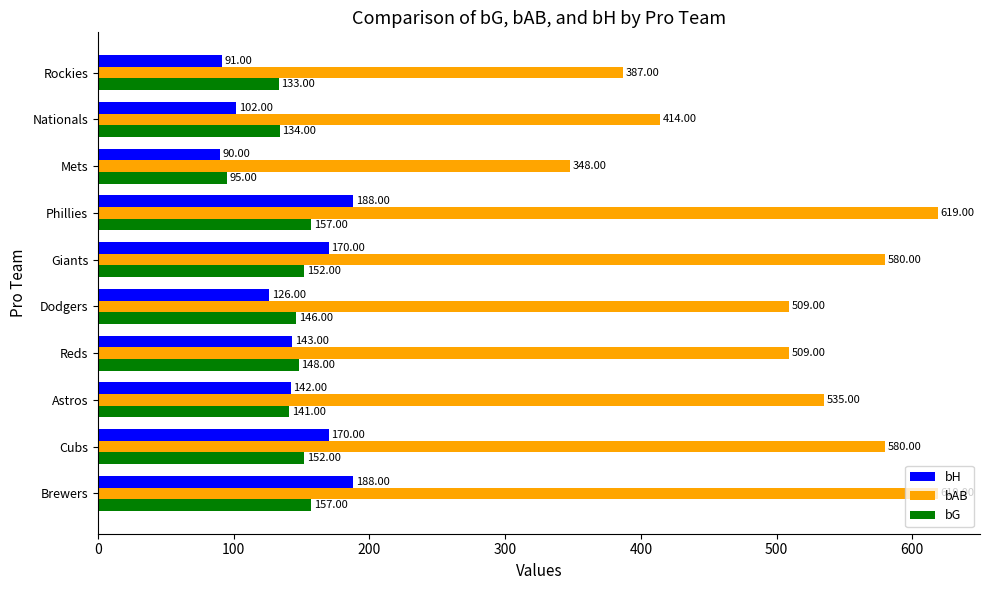

At how many categories does at least one series exceed 549?

4